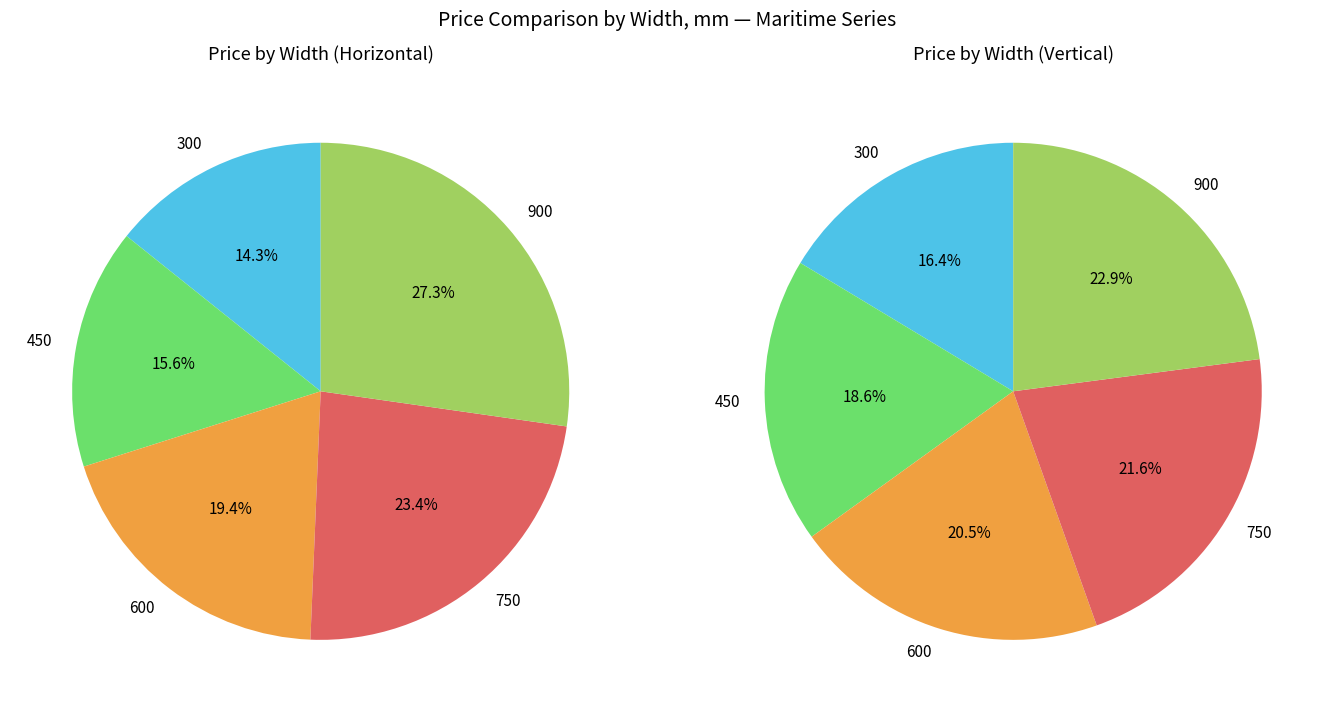

Count the number of slices in the pie.

5